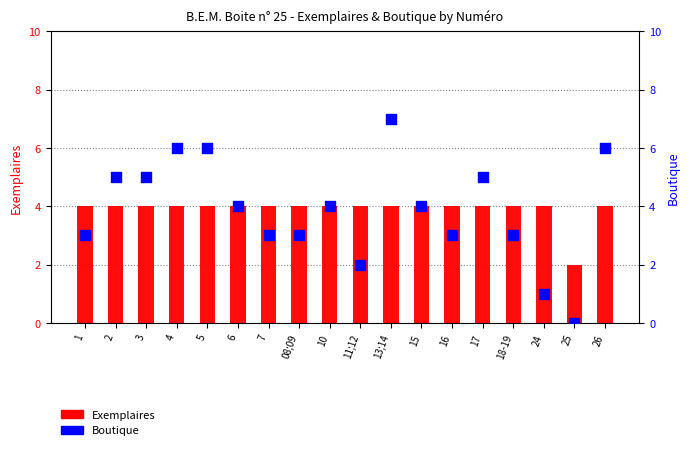

Which series reaches the maximum Y coordinate?

Boutique